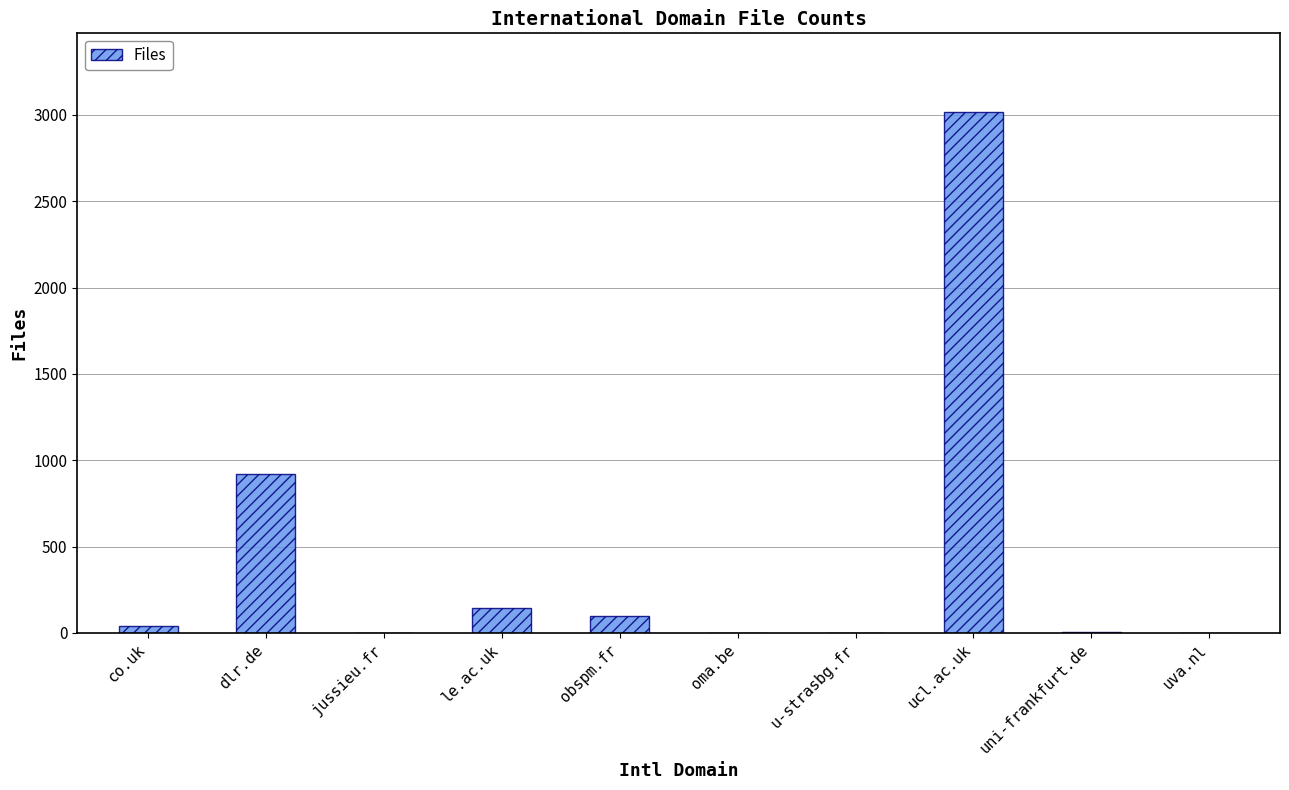

Count the number of data series in this chart.

1